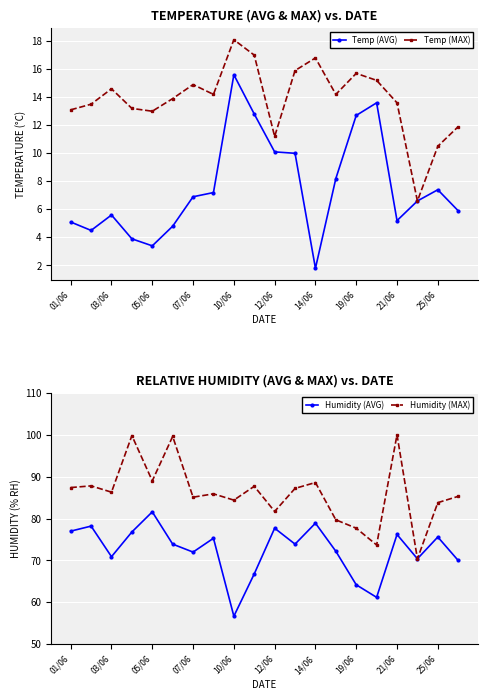

The value of Humidity (AVG) at 25/06 is 131.2. True or false?

False